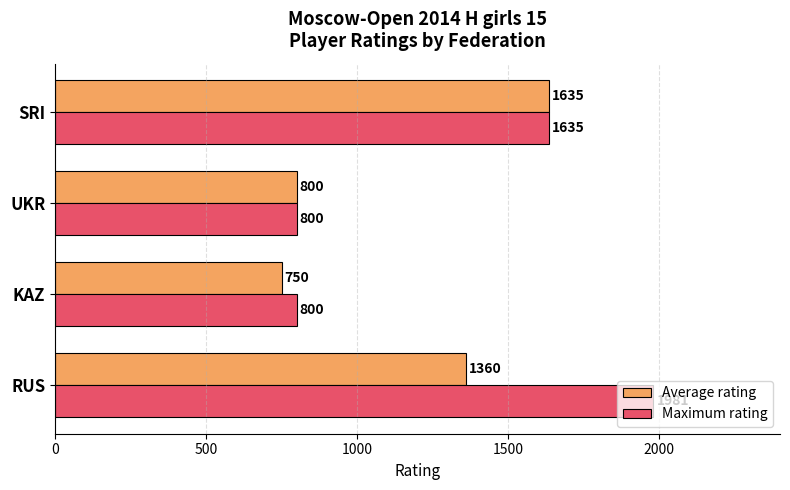

Which series has the largest range (max minus min)?

Maximum rating